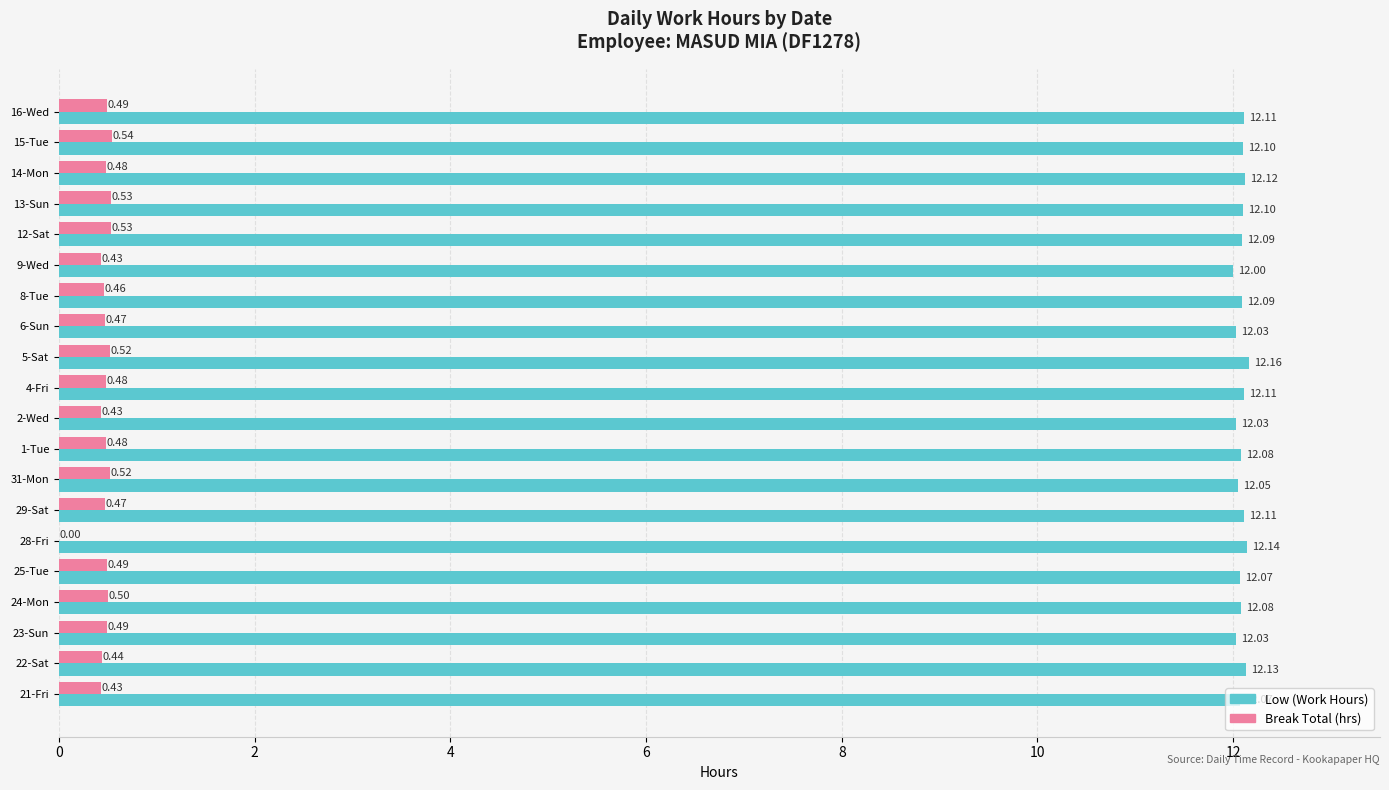

Which series changed the most between 31-Mon and 8-Tue?

Break Total (hrs)